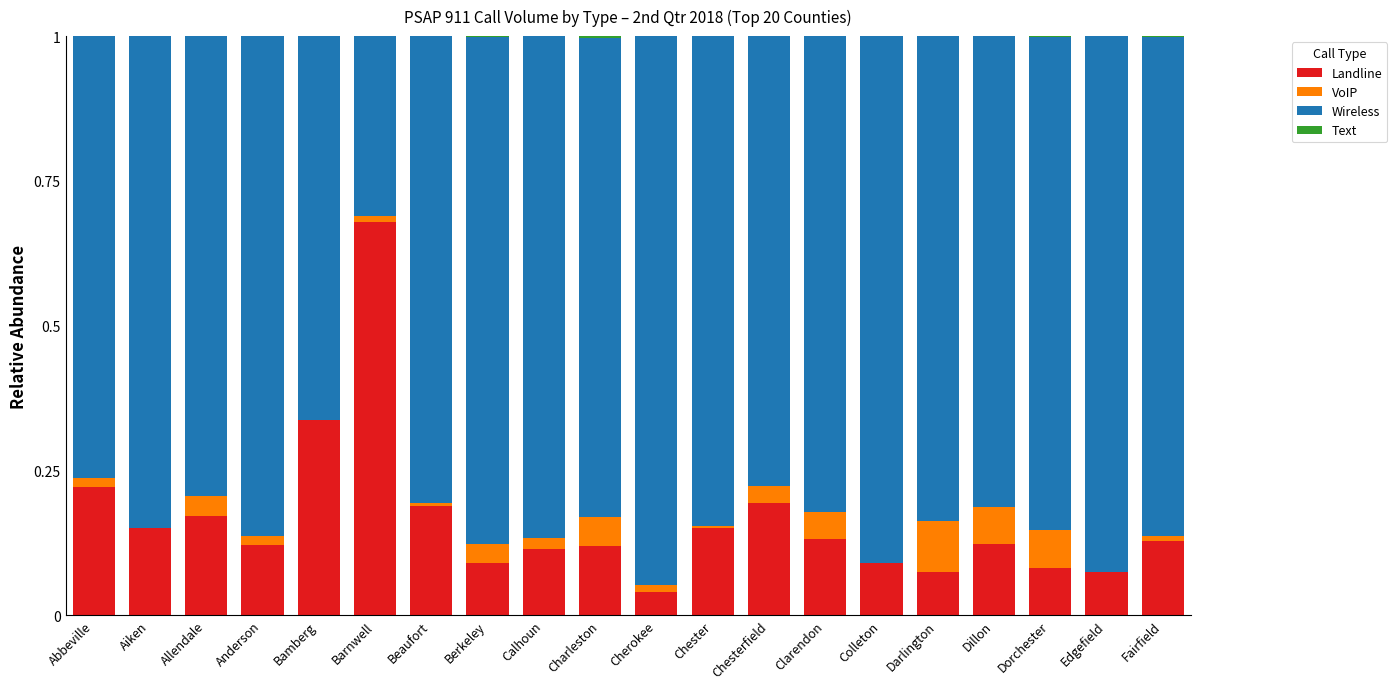

Does the chart contain stacked bars?

Yes